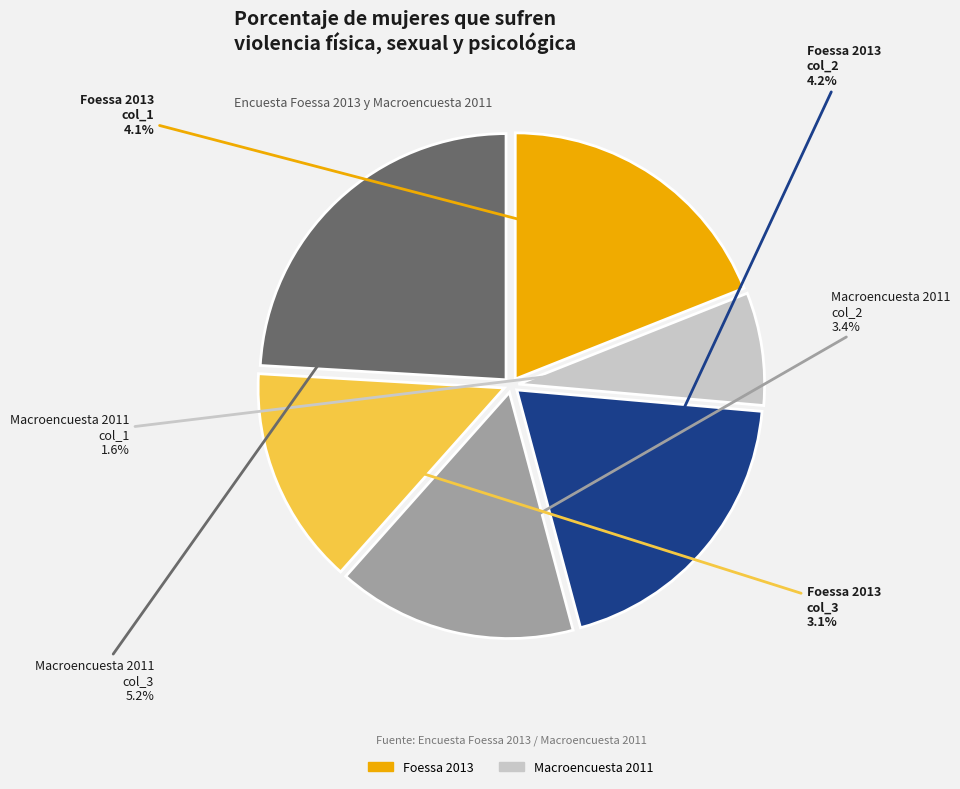

How many segments does this pie chart have?

6